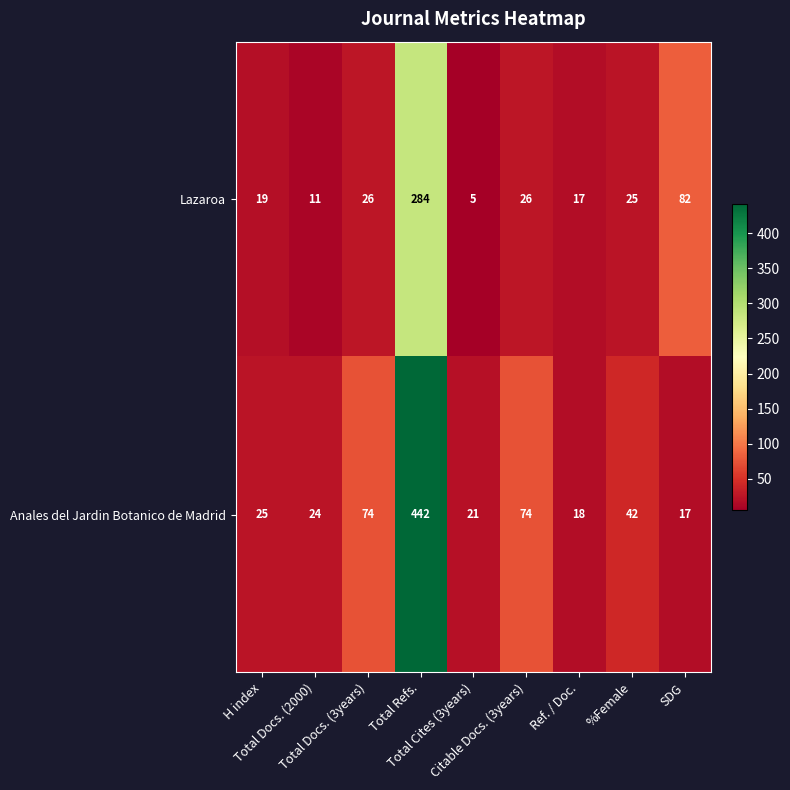

How many categories are shown in the chart?

9